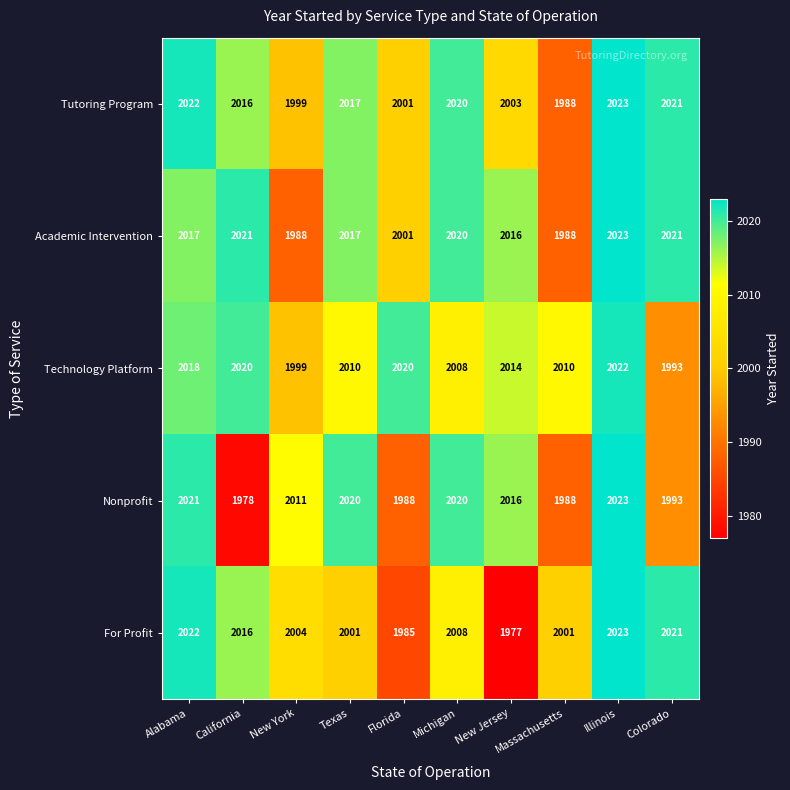

Which category has the lowest value in the Technology Platform series?

Colorado